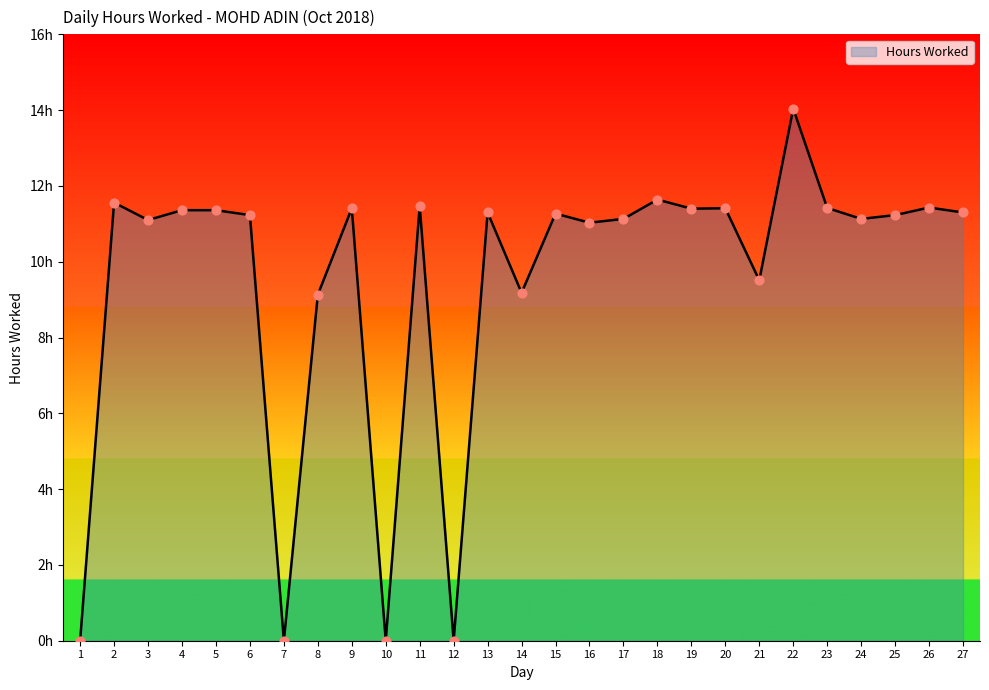

What is the ratio of the value at 25 to the value at 22?

0.8